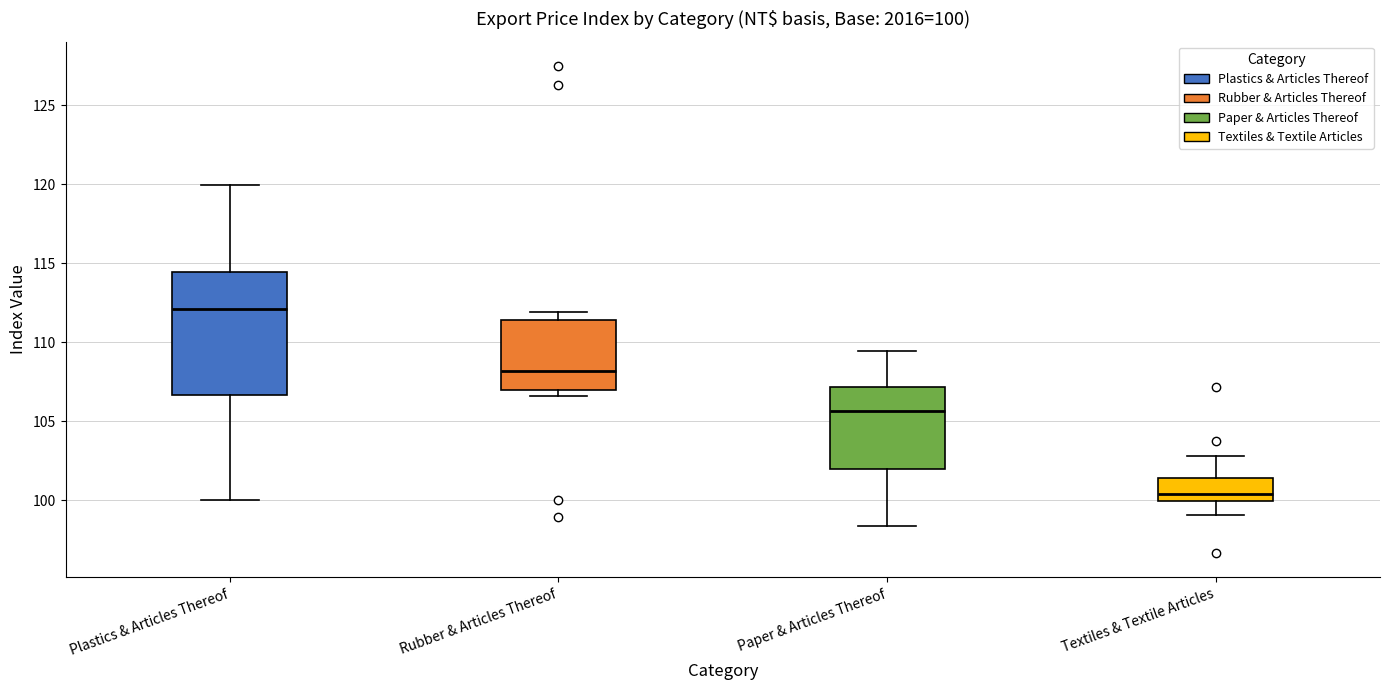

Which box has the lowest median line?

Textiles & Textile Articles